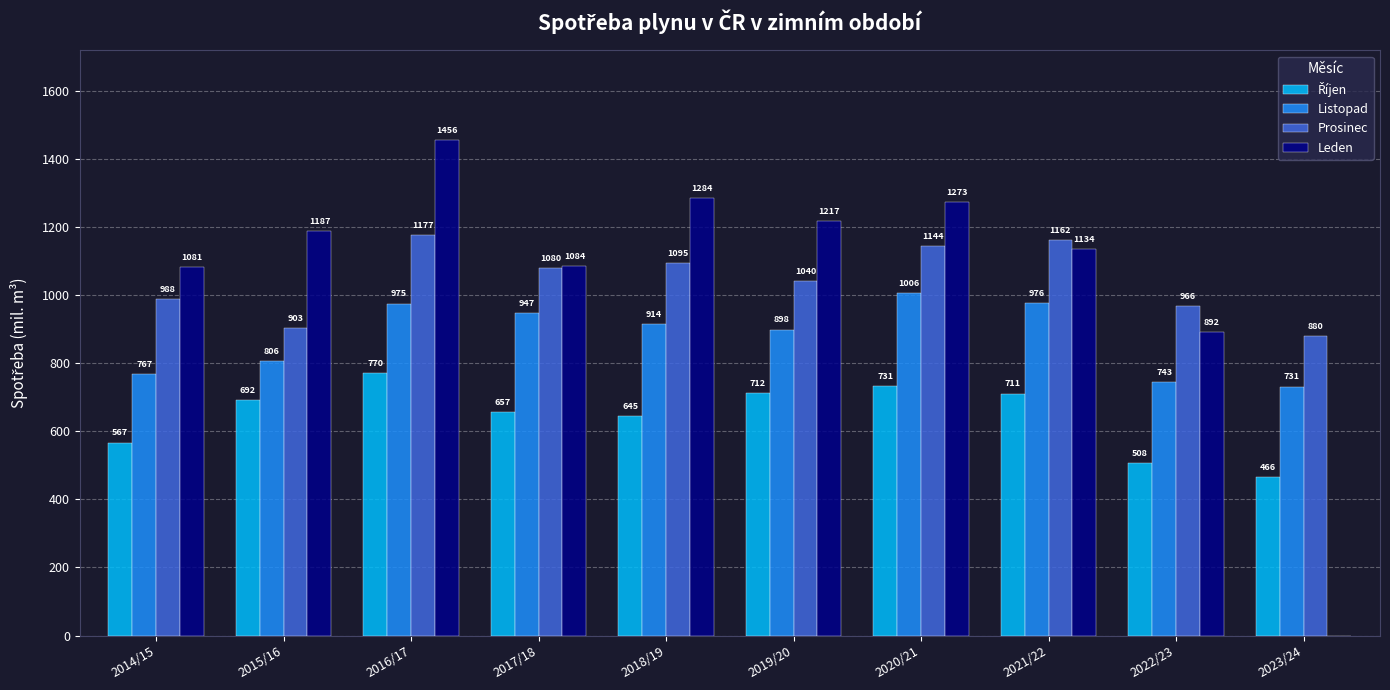

Where does the Prosinec series first go above 1079?

2016/17